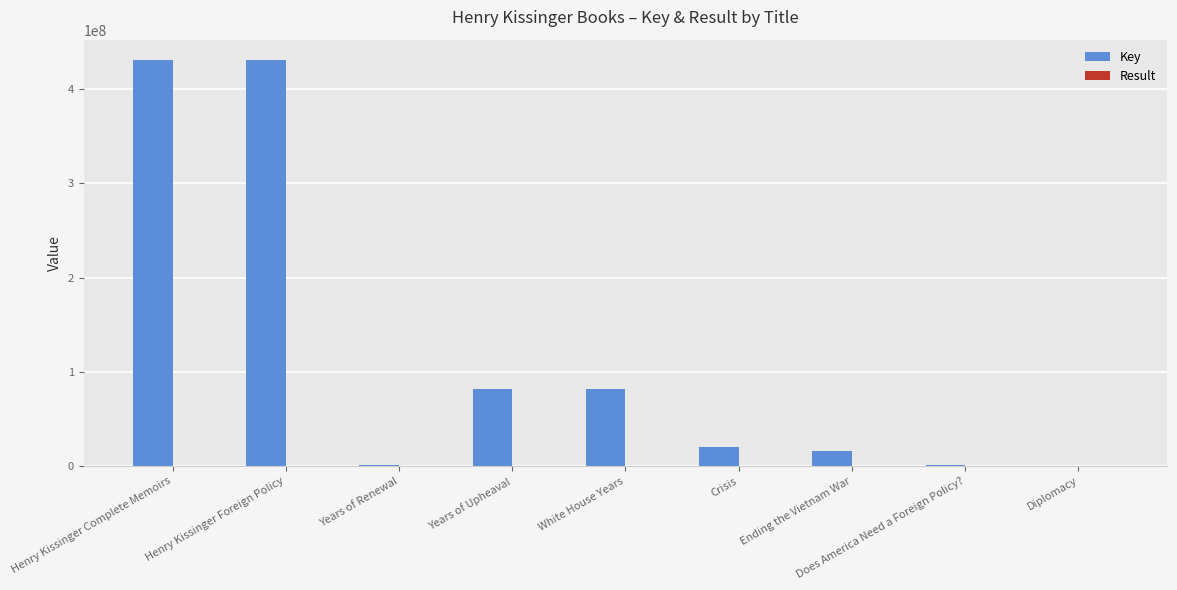

What is the greatest value displayed?

430874890